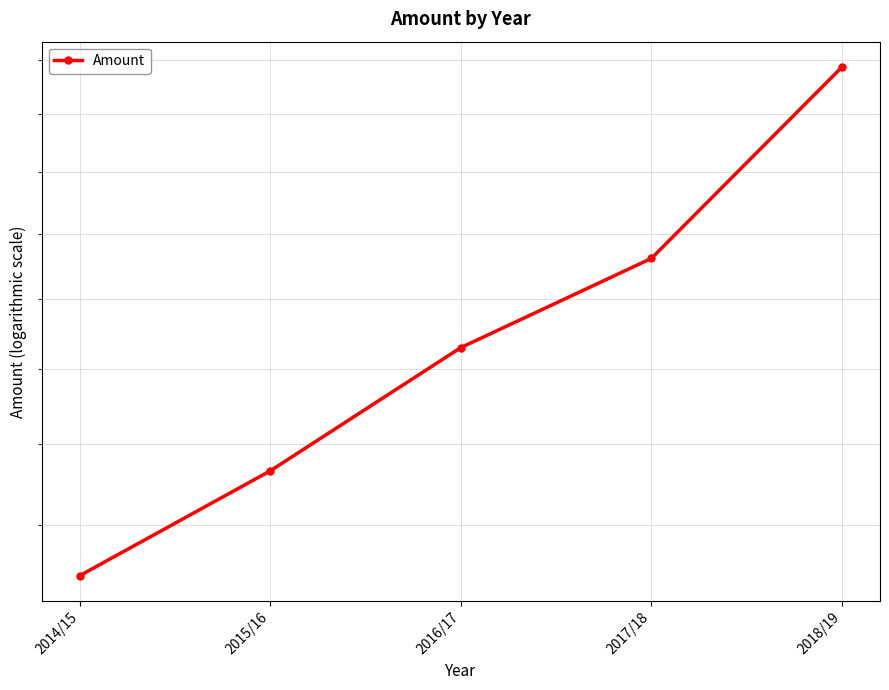

What is the sum of all values?

7284943